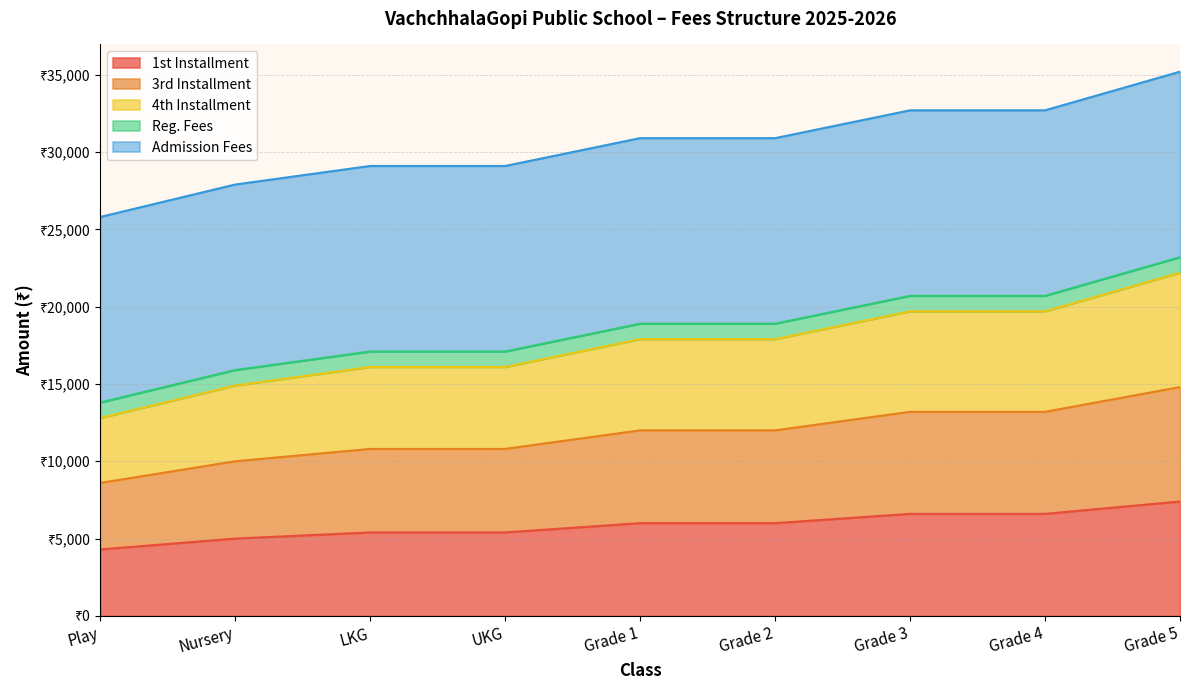

True or false: 3rd Installment and 1st Installment cross at least once.

False